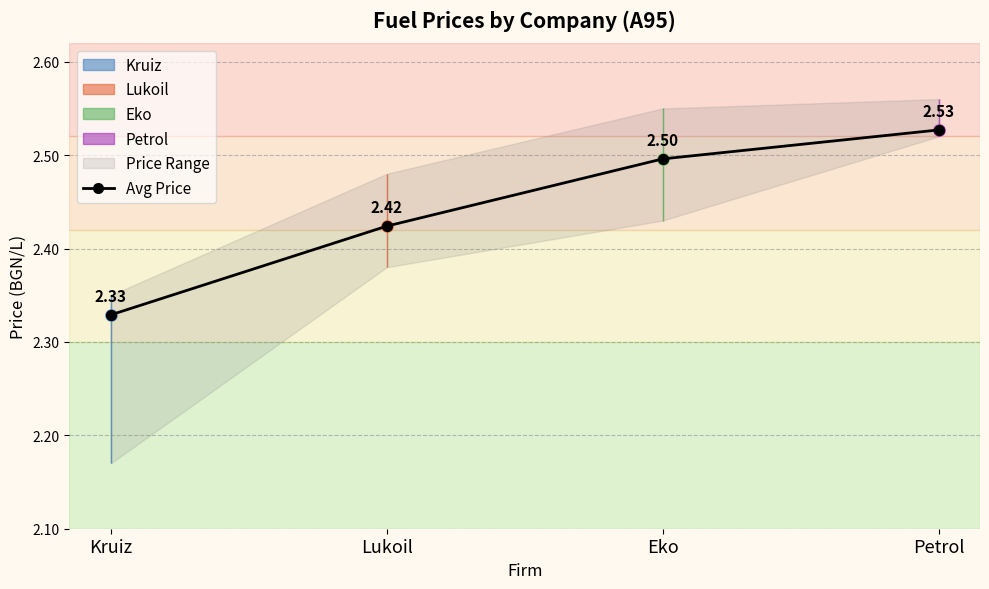

What is the greatest value displayed?

2.5